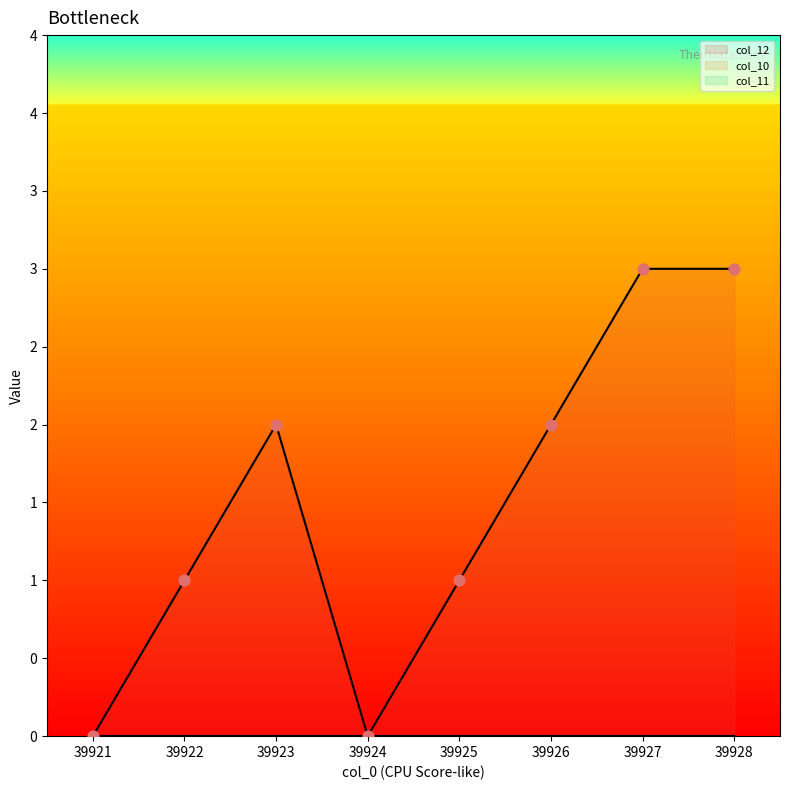

Which series has the largest Y range (max minus min)?

col_12